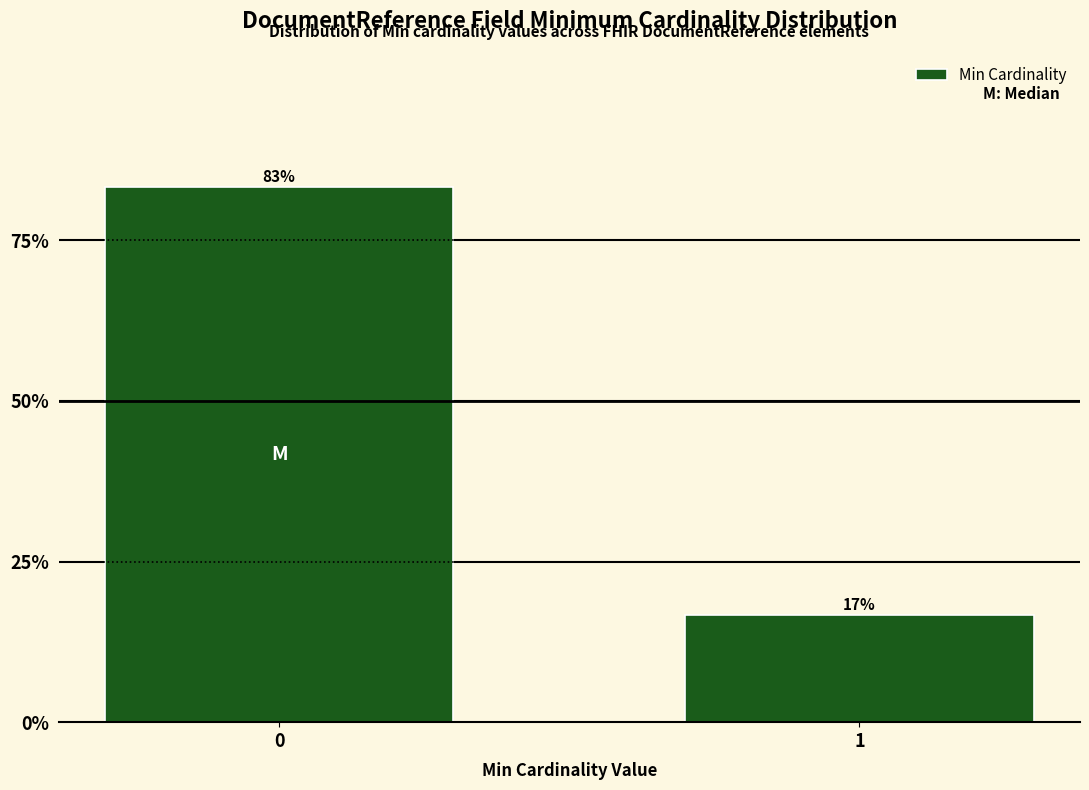

What is the value of the 2nd bar from the left?

16.7